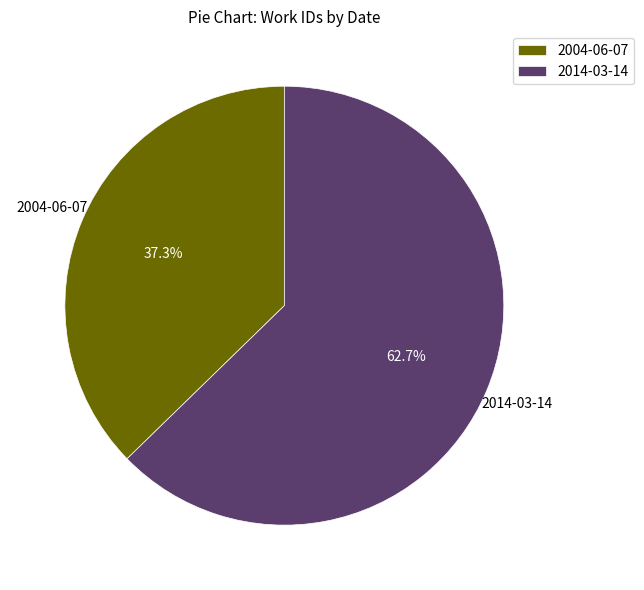

To the nearest percent, what is the difference between the largest and smallest slice percentages?

25%